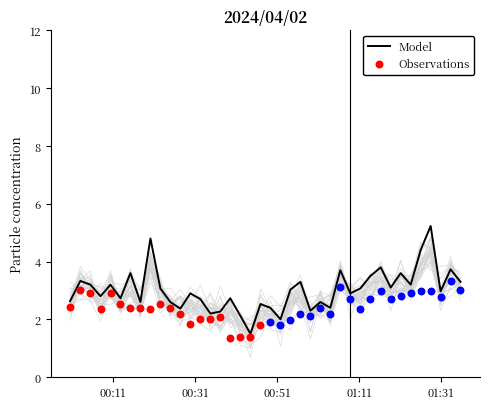

What is the highest value of the Model series?

5.2